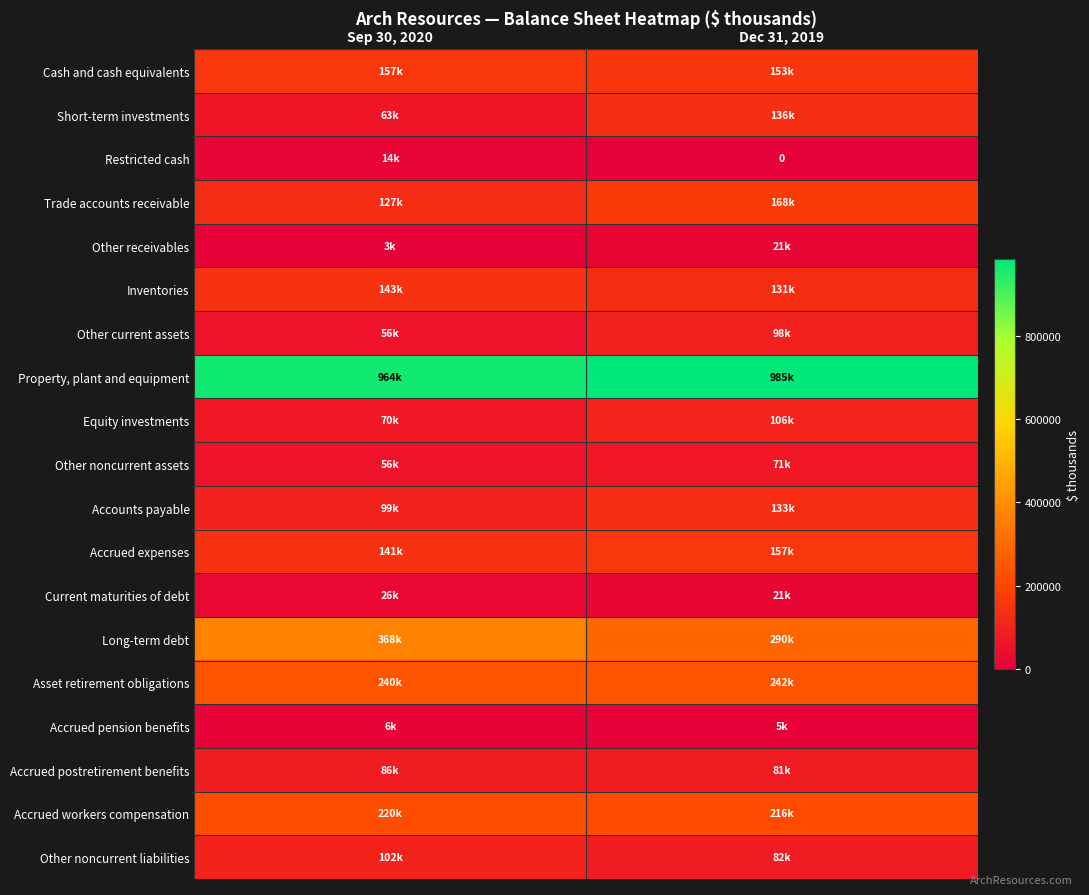

List the labels in order of Other current assets value, largest first.

Dec 31, 2019, Sep 30, 2020